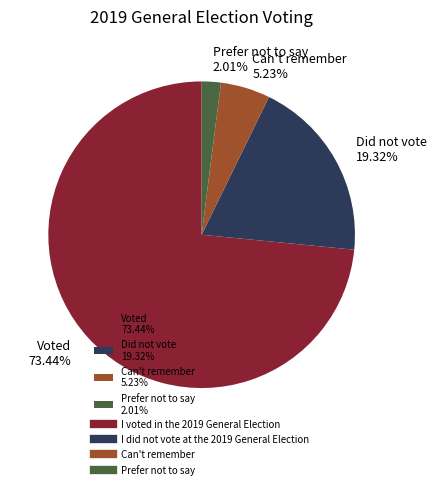

Does any single category account for the majority?

Yes